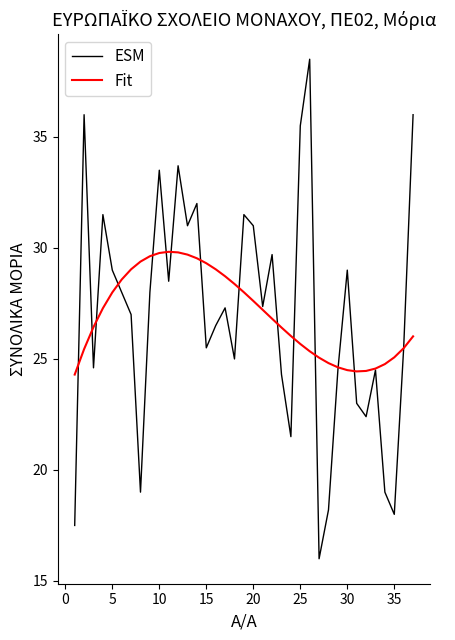

At how many categories does at least one series exceed 35?

4